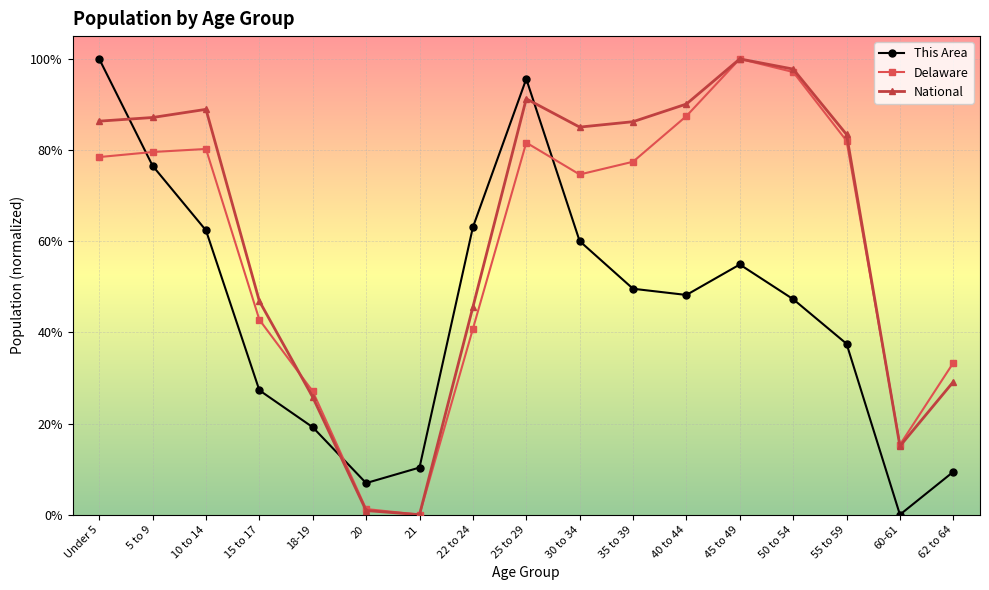

Which series has the largest range (max minus min)?

National